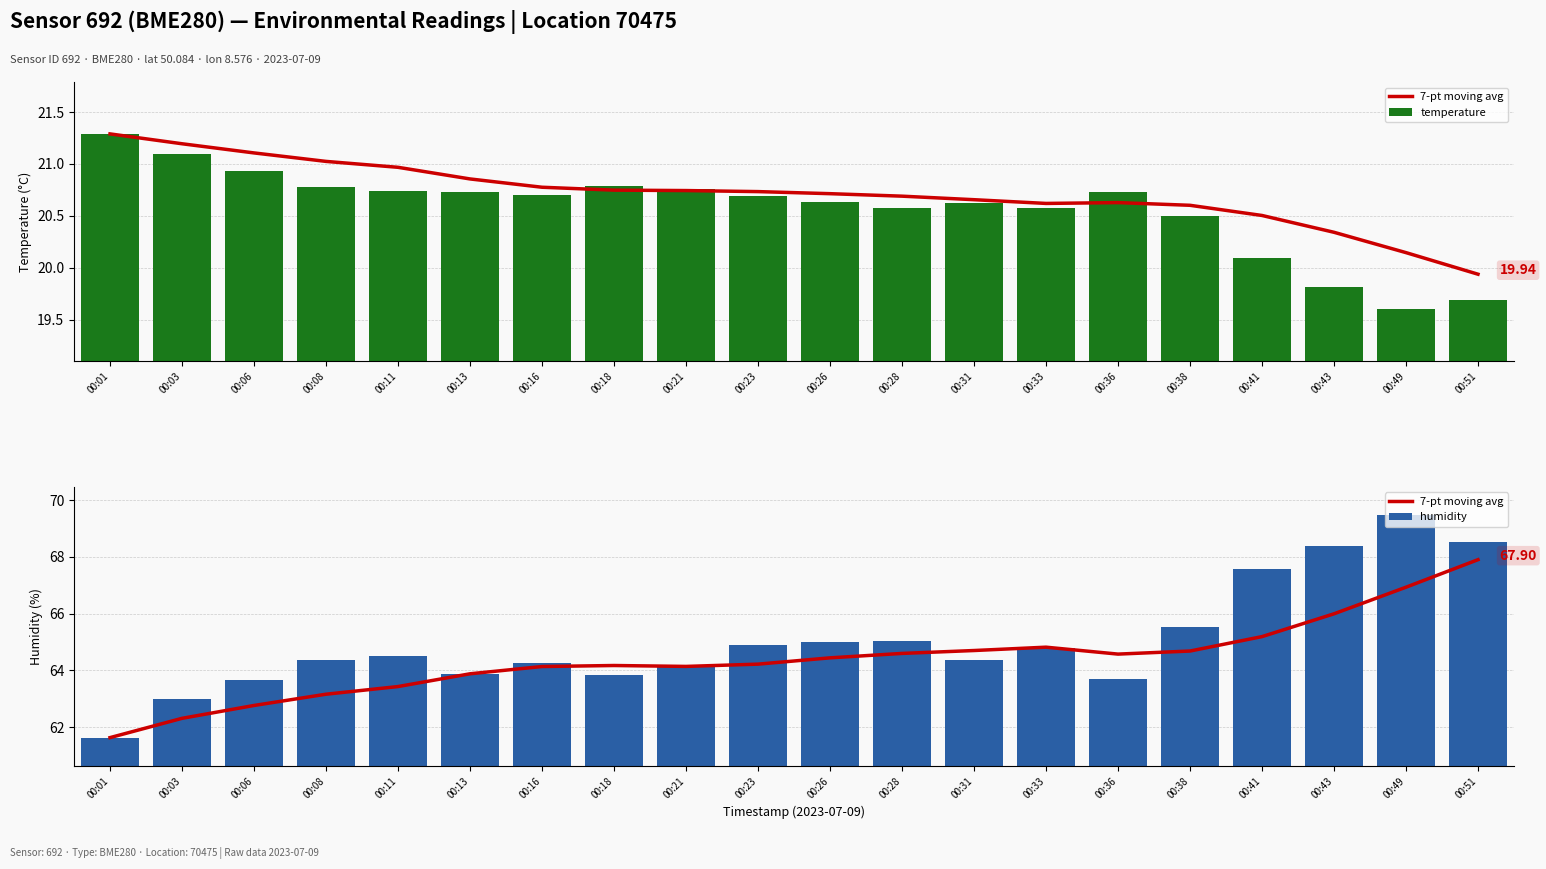

List the labels in order of temperature value, largest first.

00:01, 00:03, 00:06, 00:18, 00:08, 00:21, 00:11, 00:13, 00:36, 00:16, 00:23, 00:26, 00:31, 00:28, 00:33, 00:38, 00:41, 00:43, 00:51, 00:49